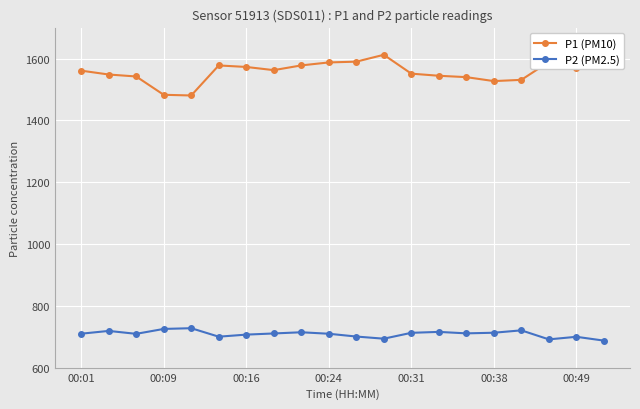

How many data points in P1 (PM10) are less than 1562?

10